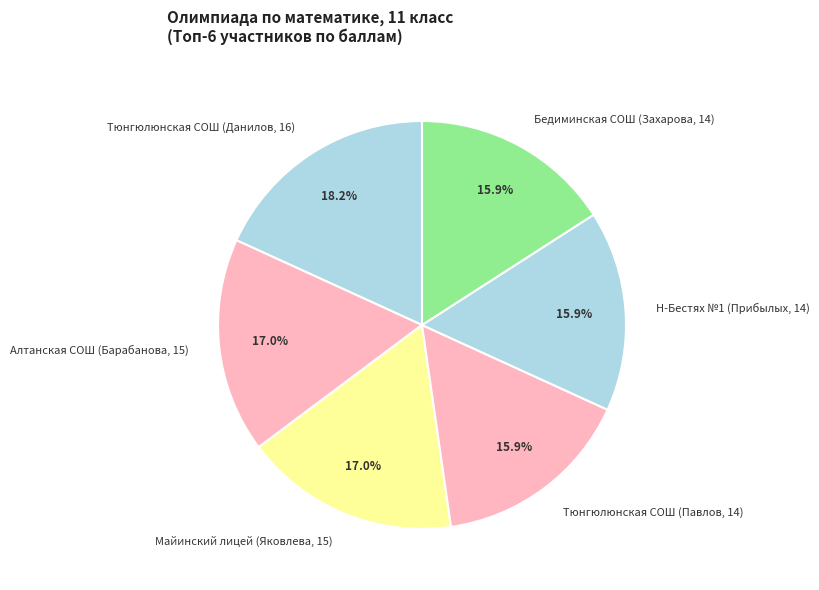

Count the number of slices in the pie.

6